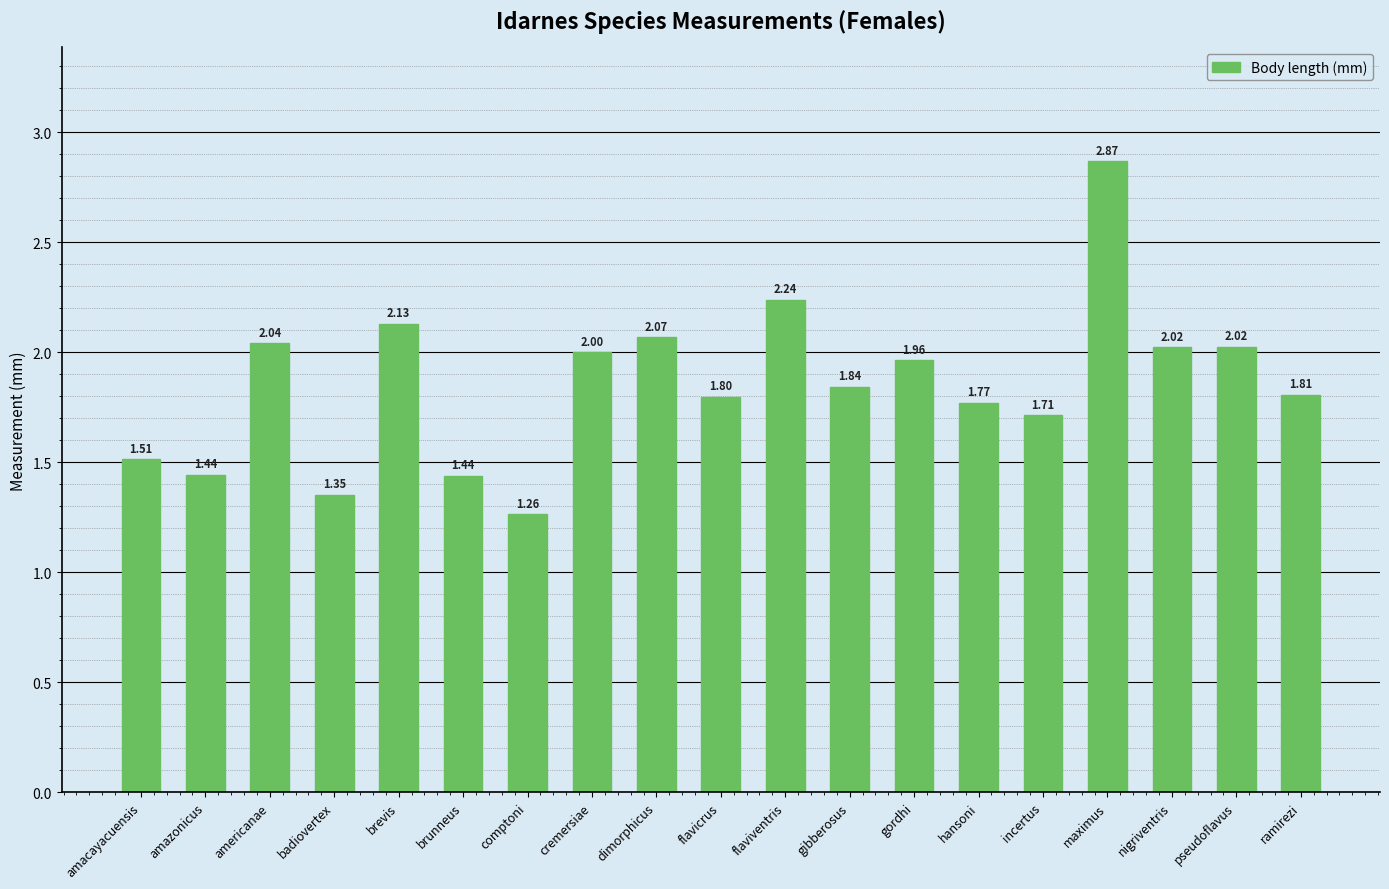

Which category has the lowest value across all series?

comptoni